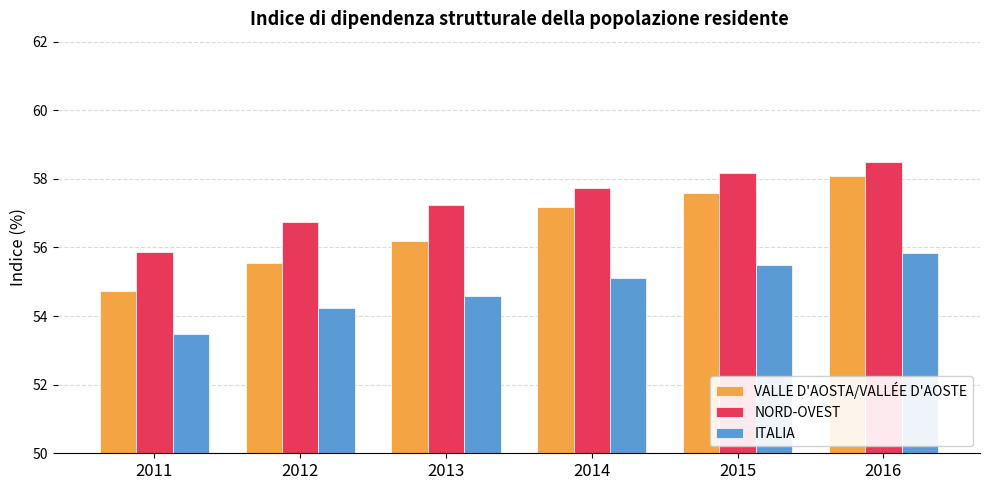

How many groups of bars are there?

6